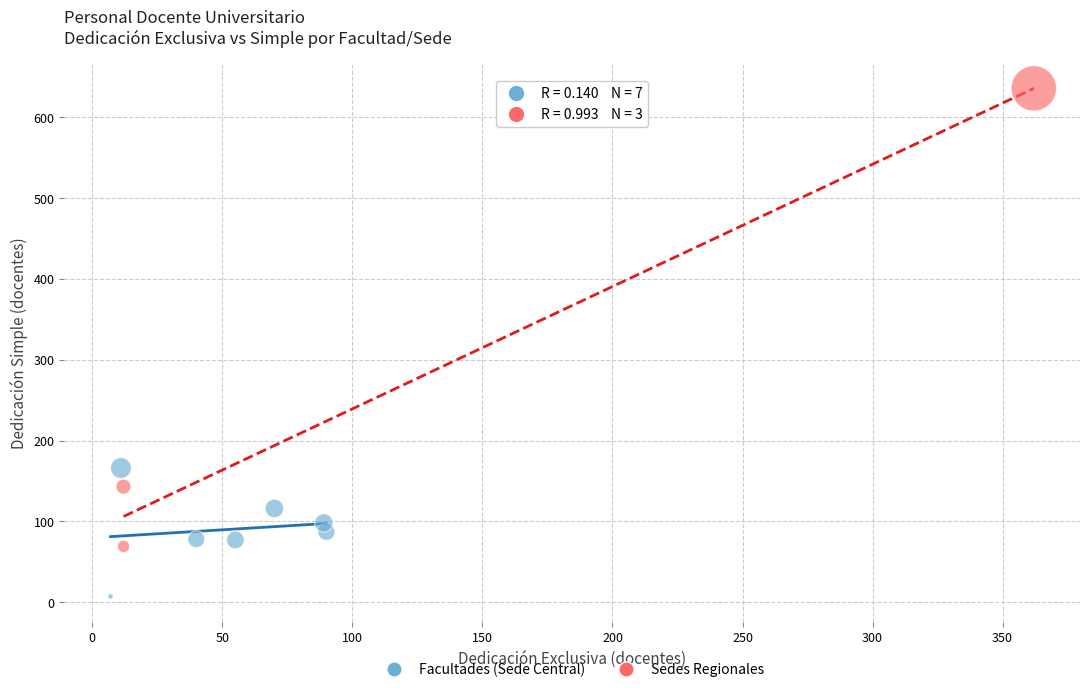

Which series has the largest Y range (max minus min)?

Sedes Regionales